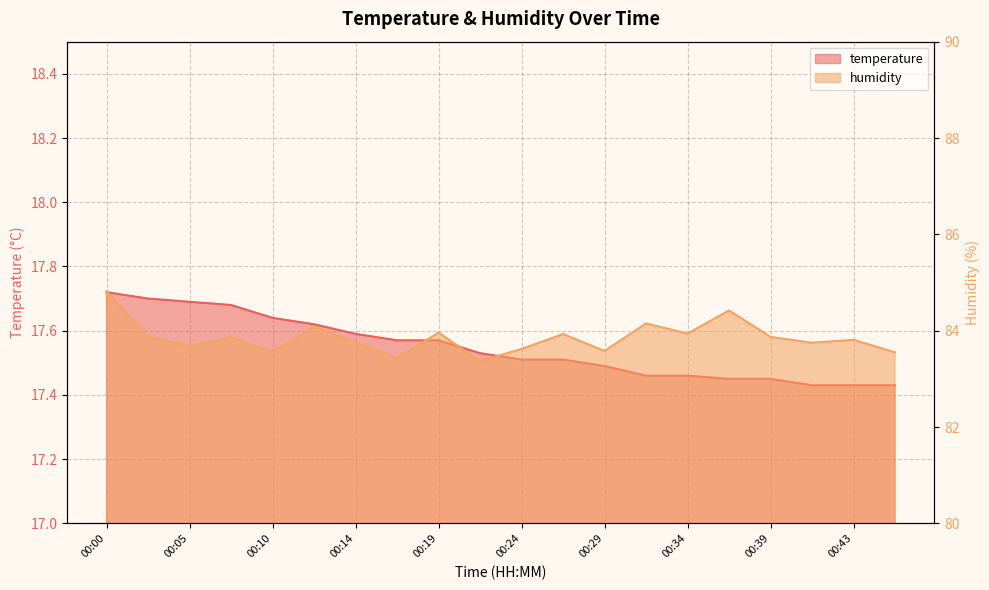

What is the value of the temperature point at the 13th from the left?

17.5